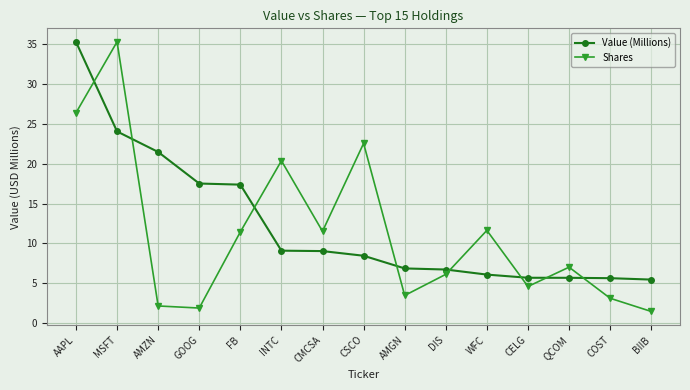

True or false: Shares has more than 2 points higher than both neighbors.

True